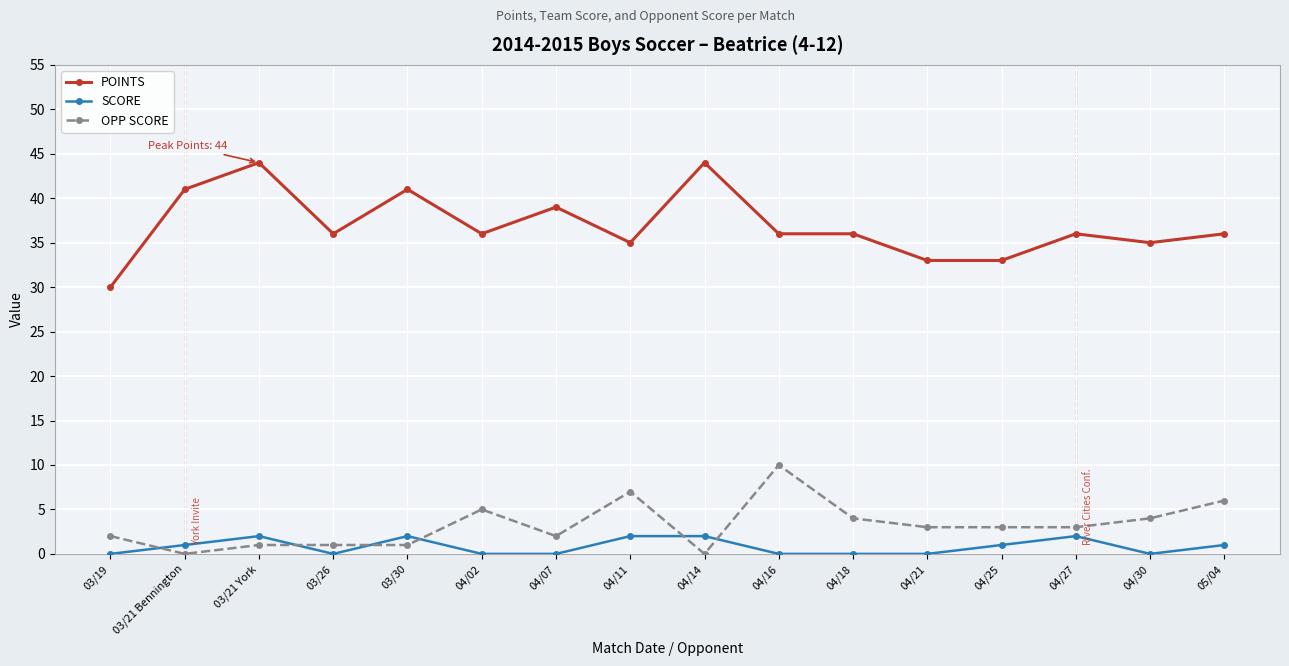

What is the spread (max minus min) of values at 04/27?

34